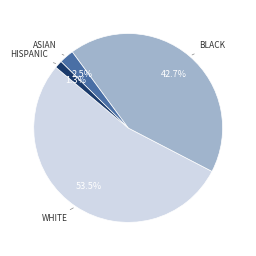

Does WHITE account for over 50% of the chart?

Yes